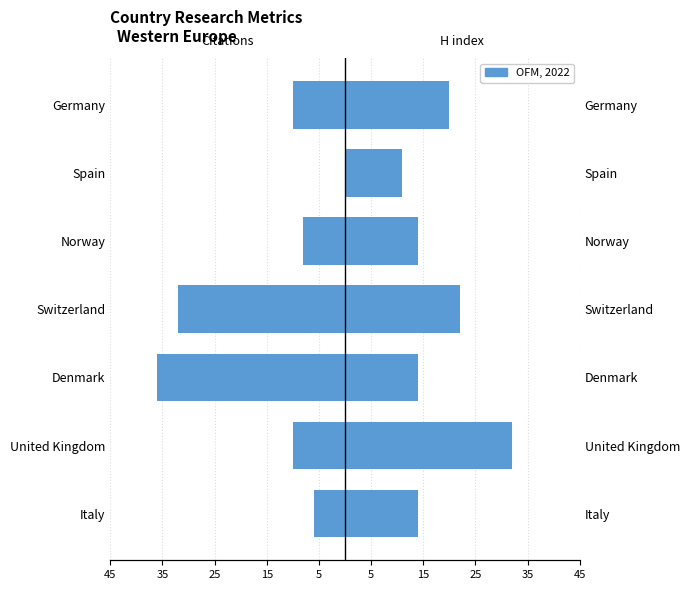

How many bars are there in total?

14